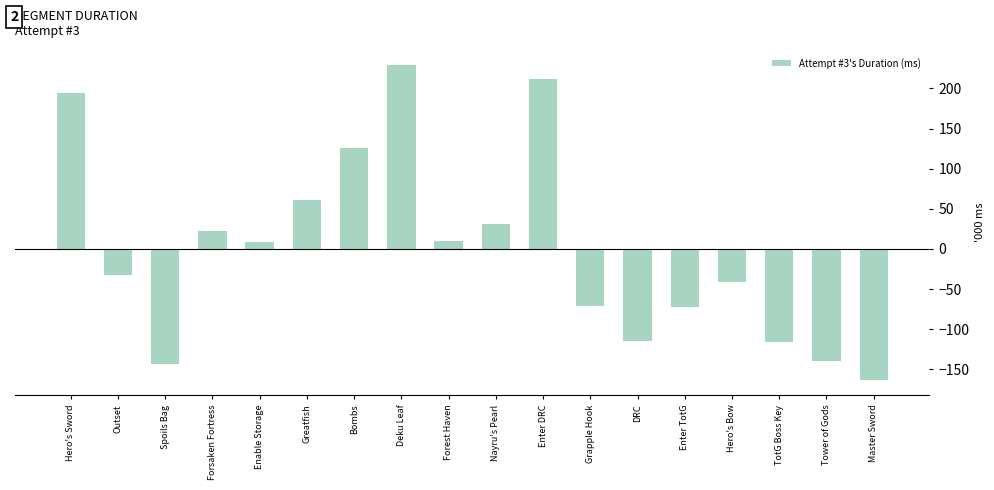

Are the bars horizontal?

No